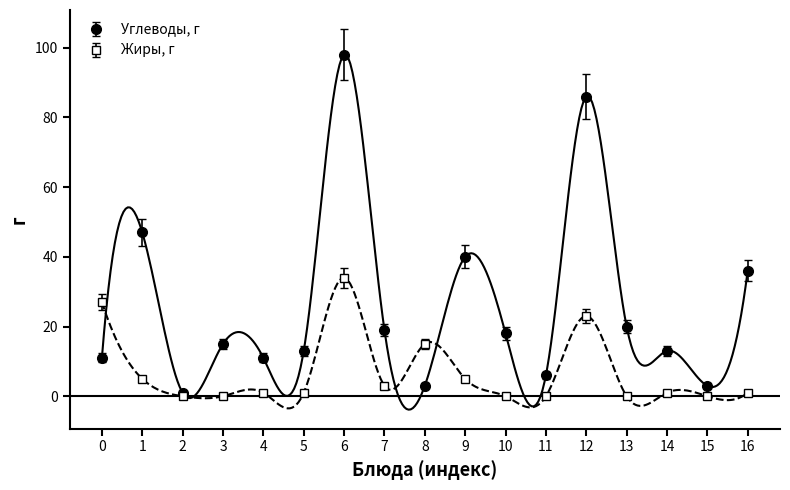

Which series has the largest total across all categories?

Углеводы, г